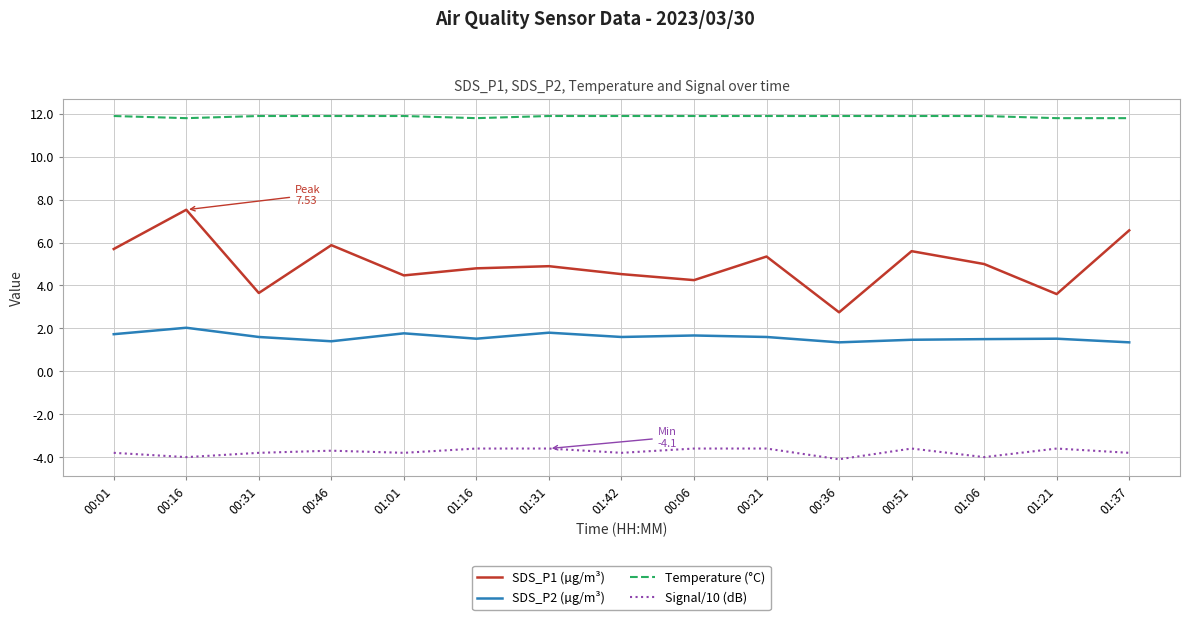

Which series has the largest total across all categories?

Temperature (°C)